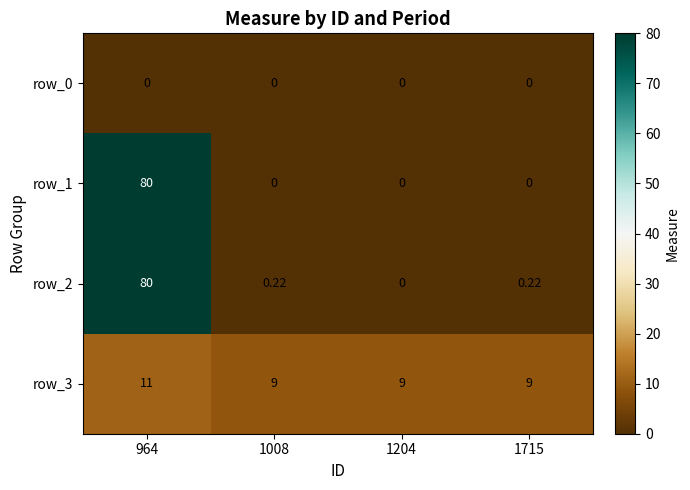

Count the number of data series in this chart.

4